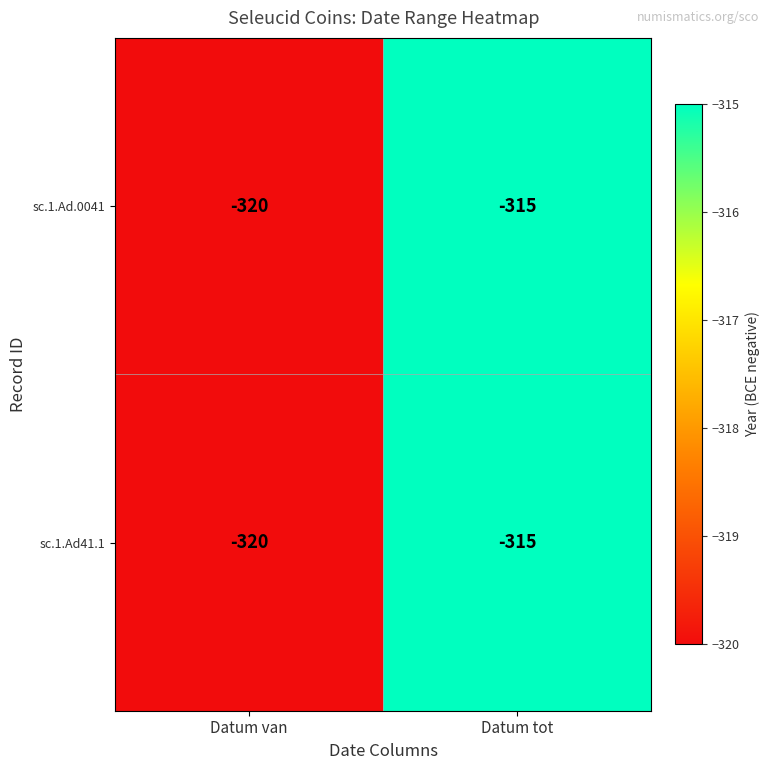

Read the sc.1.Ad.0041 value at Datum tot.

-315